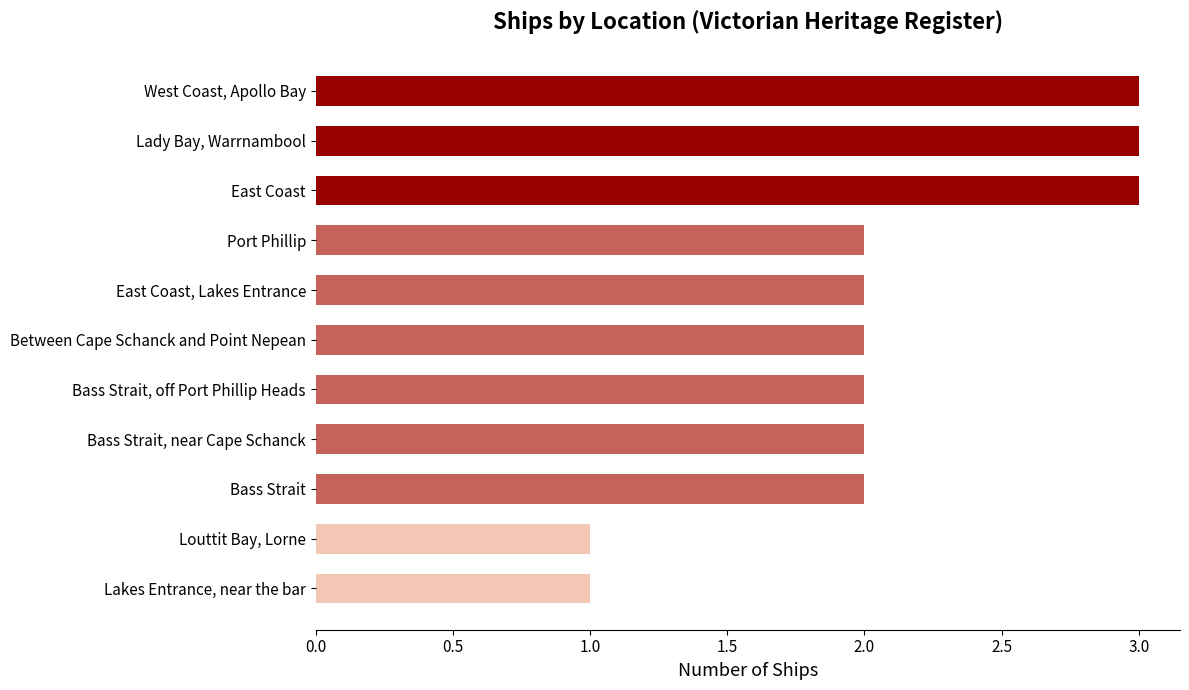

How many values are between 2 and 3?

9